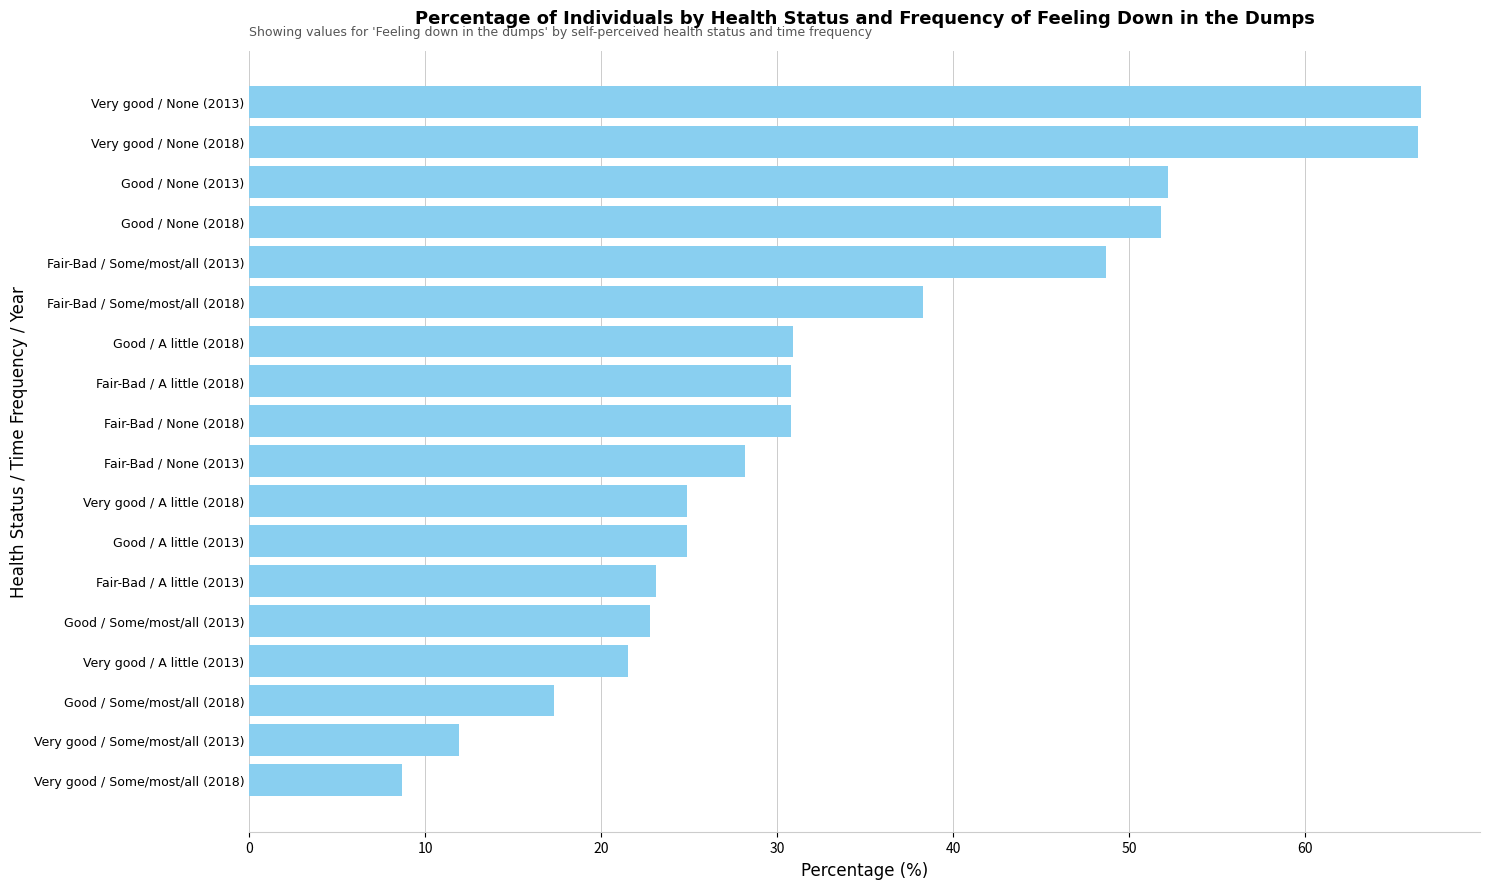

What is the sum of all values?

599.8